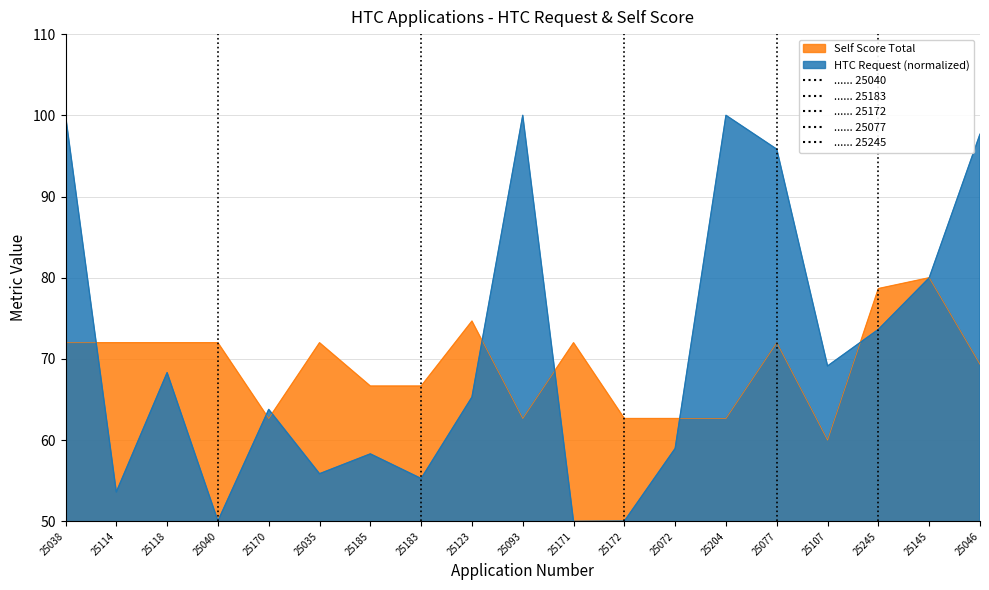

At which category is the sum across all series the highest?

25038